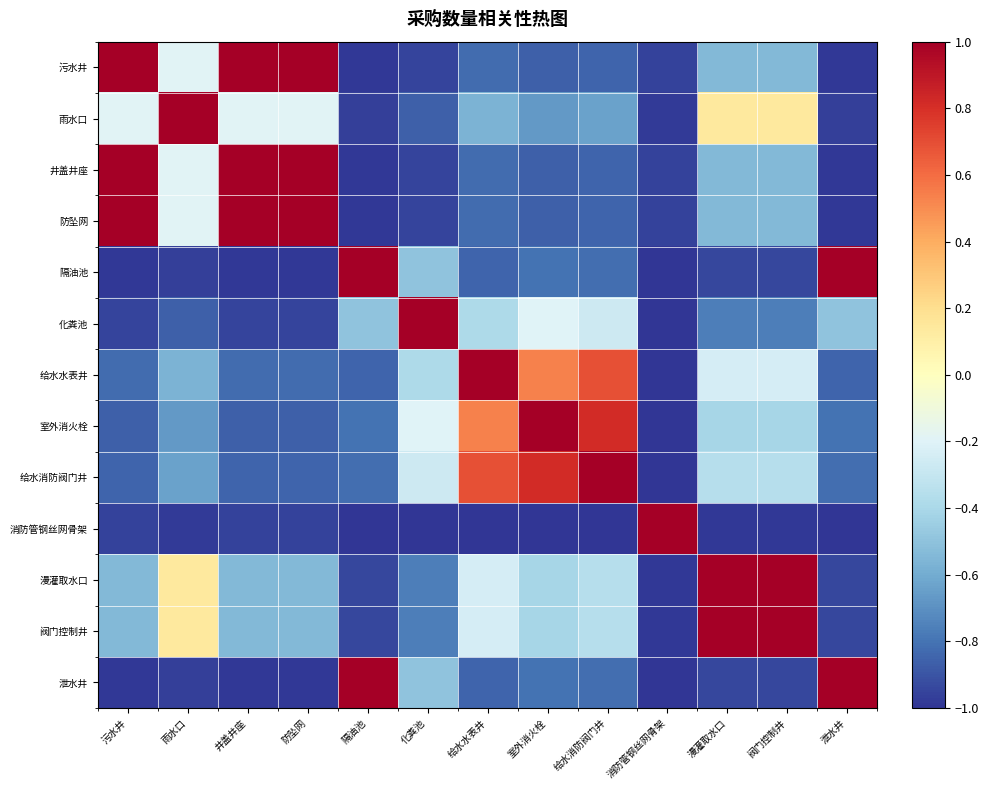

What is the total value across all series at 消防管钢丝网骨架?

-10.8